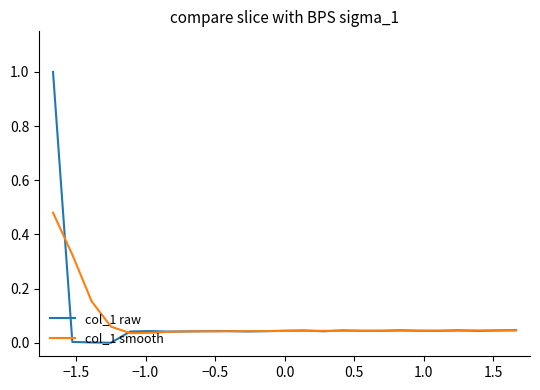

What is the sum of all col_1 raw values?

1.9